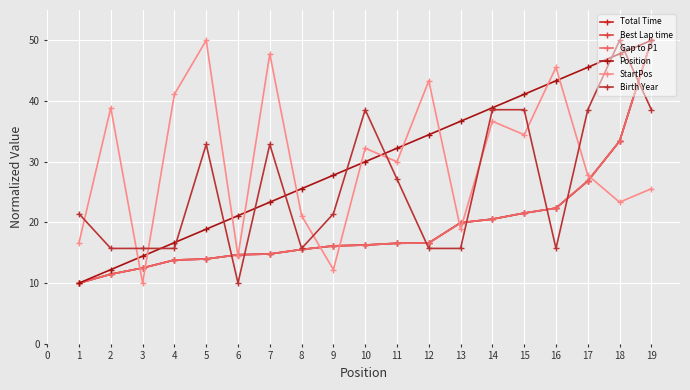

Is this an area chart (filled region under the line)?

No